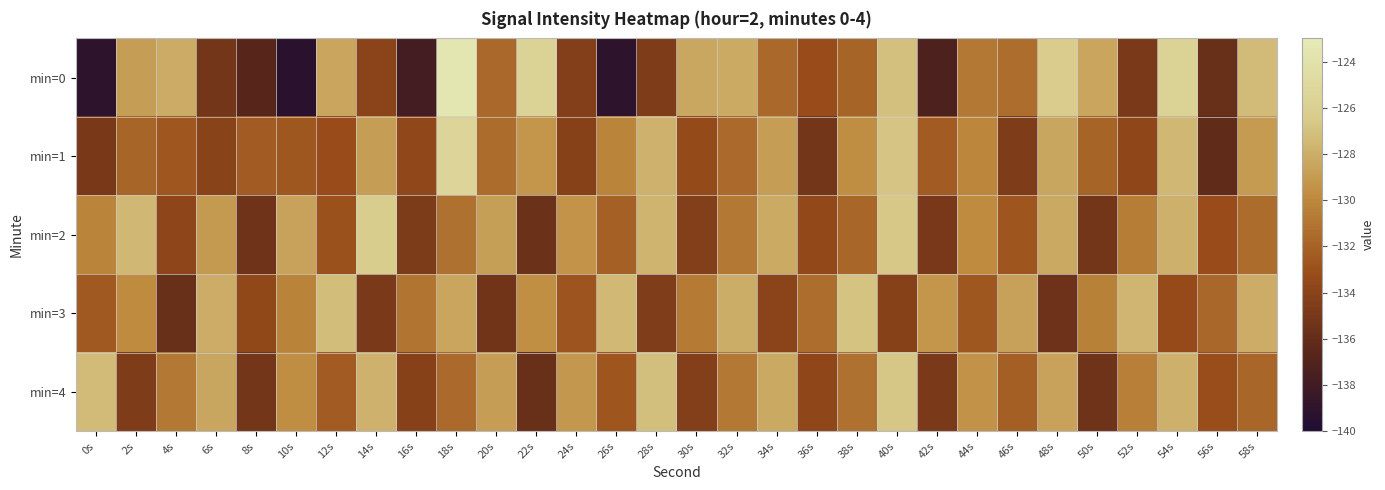

Which series has the widest spread of values?

min=0